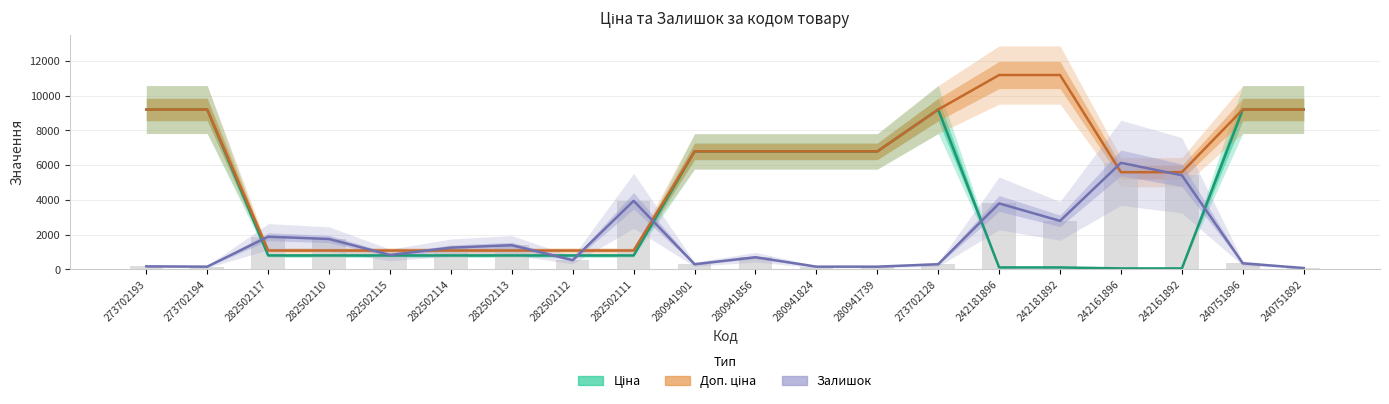

At which label is Залишок (масштаб) closest to 3104?

242181892